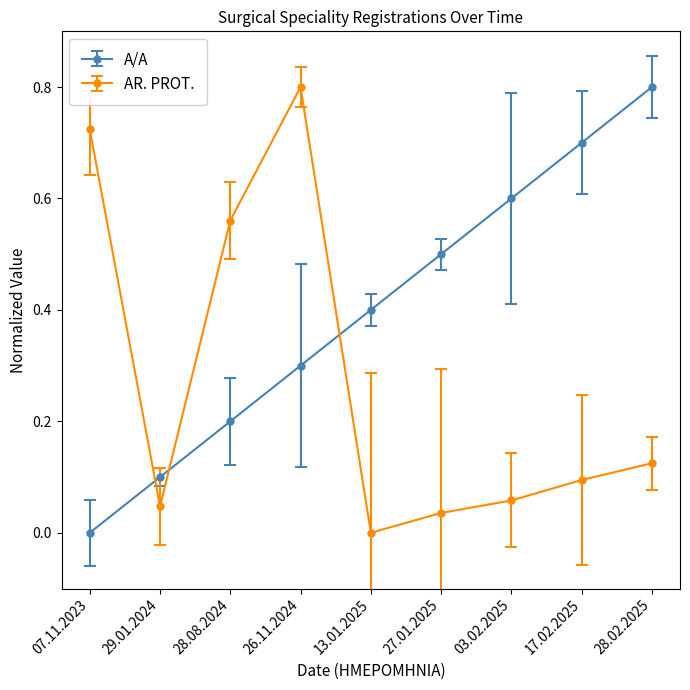

Is this an area chart (filled region under the line)?

No